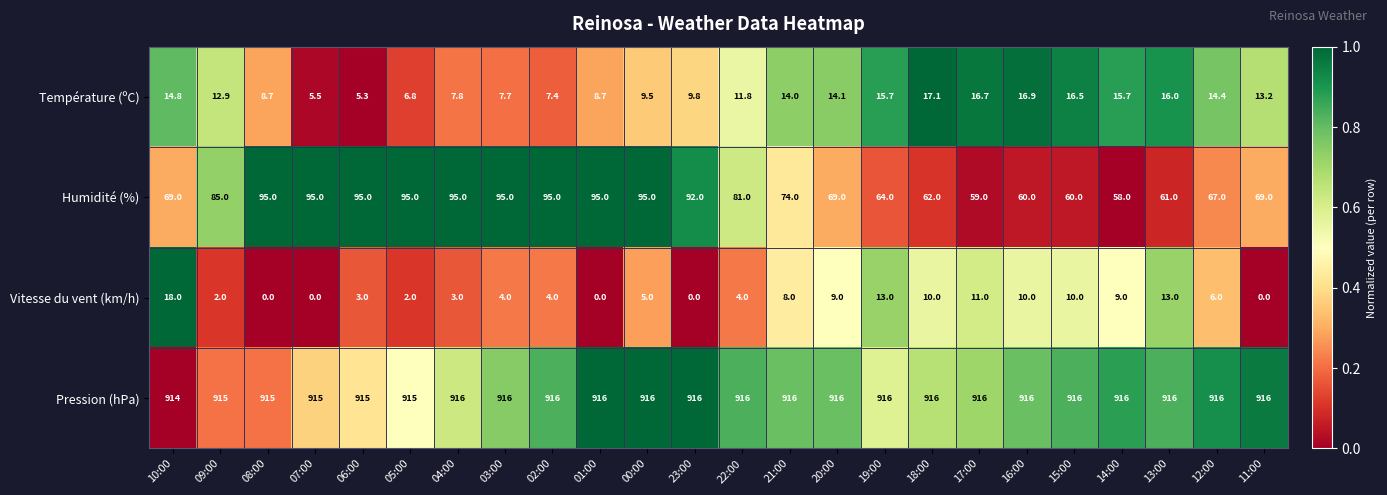

What is the total value across all series at 04:00?

1021.8